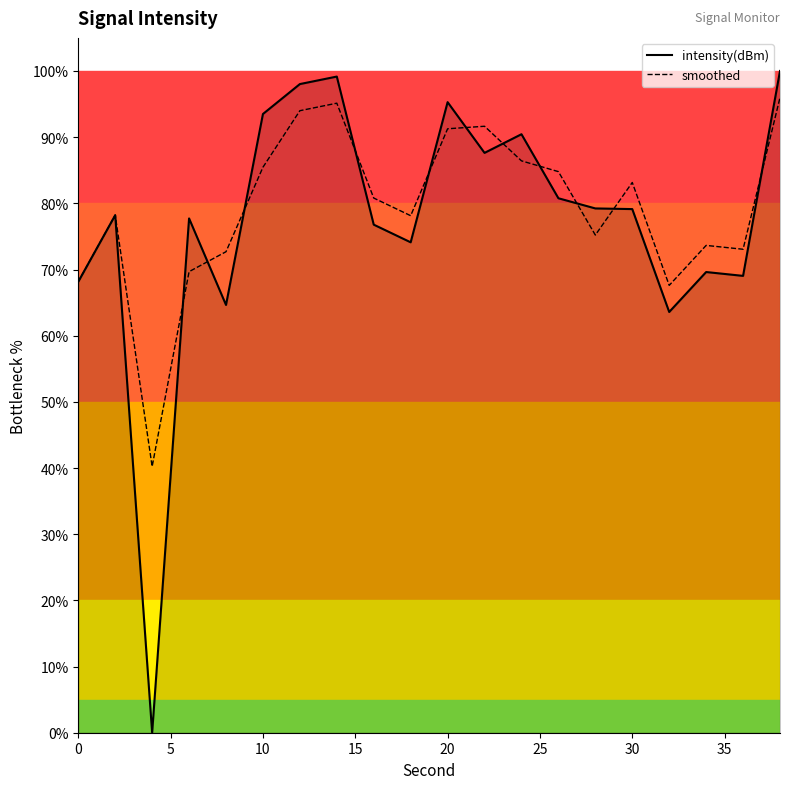

In intensity(dBm), how many points are lower than both neighbors (excluding endpoints)?

6